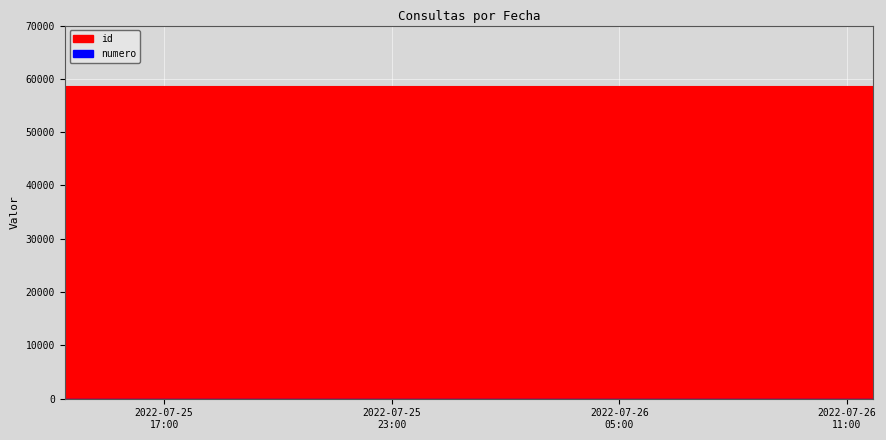

Is the value of numero at 2022-07-26 08:27:24 greater than the value of id at 2022-07-25 14:22:49?

No